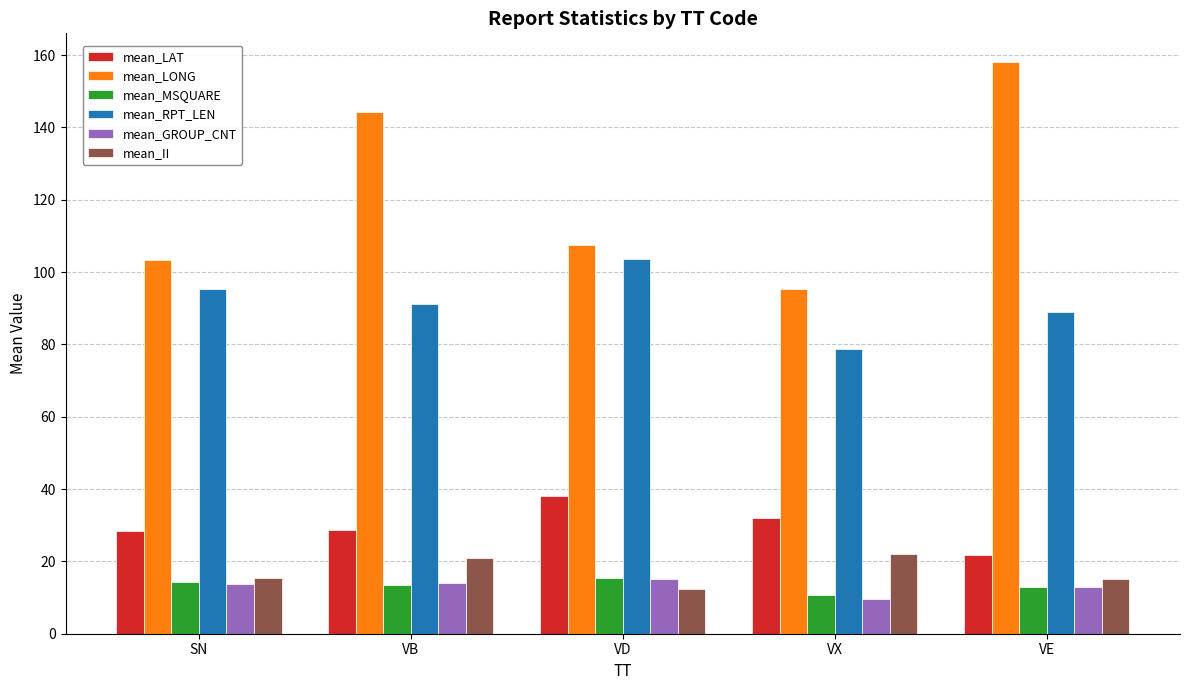

Is it true that mean_GROUP_CNT equals 24.4 at VB?

False